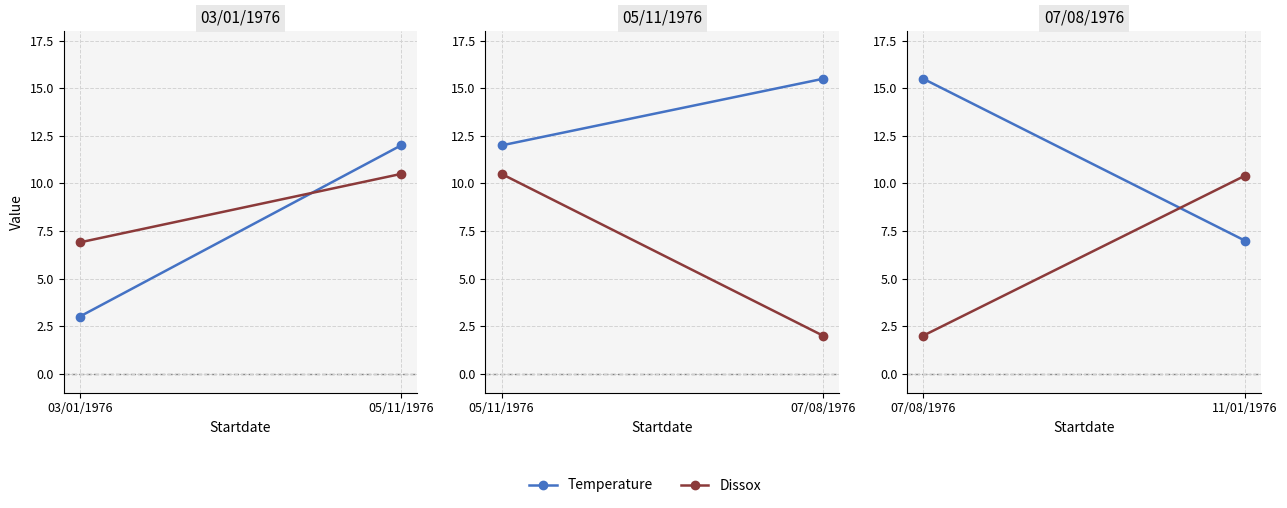

How many categories are shown in the chart?

2